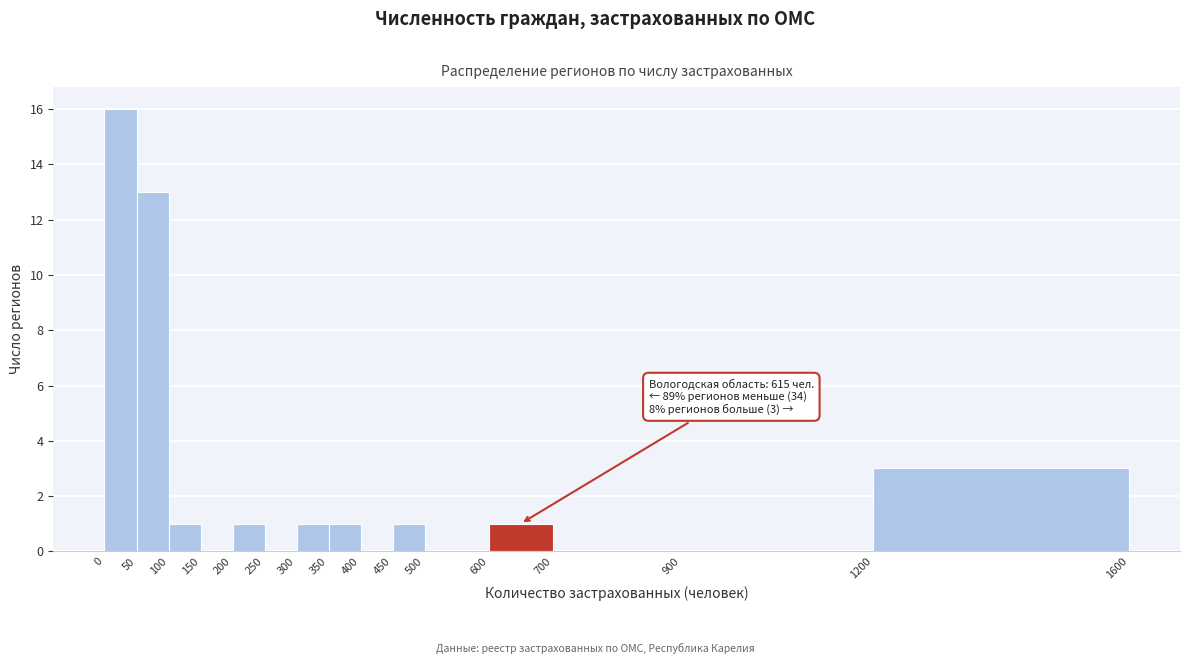

Over which range of the x-axis is the bar tallest?

0 to 50